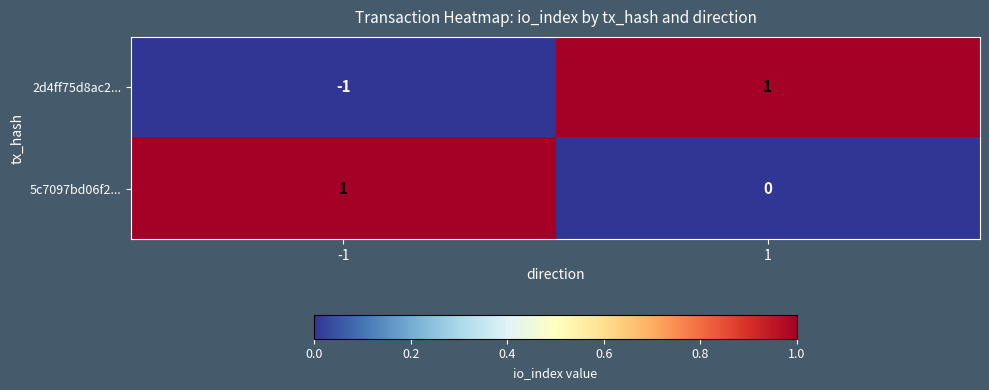

Rank the series at 1 from highest to lowest value.

2d4ff75d8ac2..., 5c7097bd06f2...